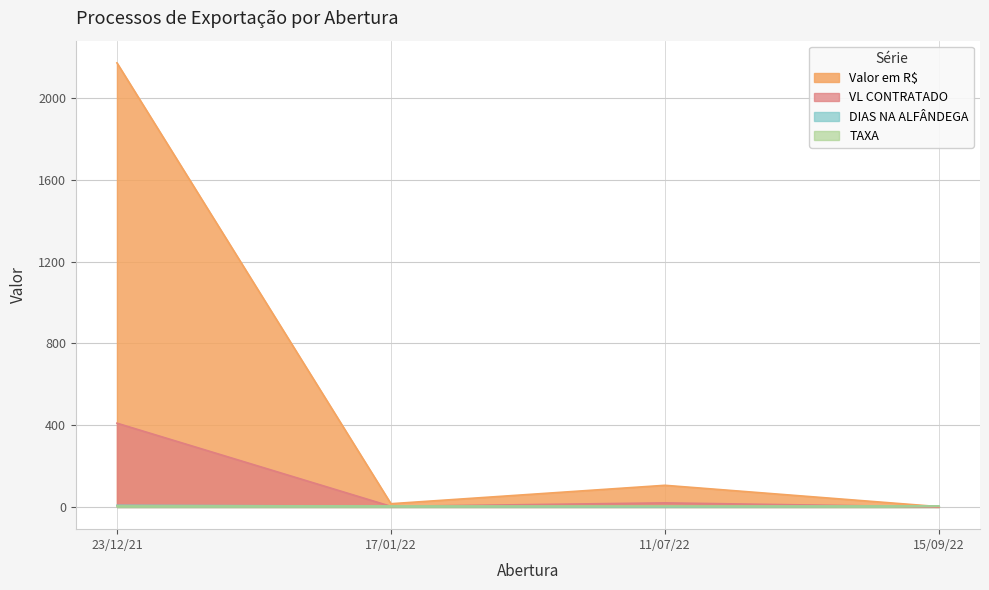

Is the value of Valor em R$ at 15/09/22 greater than the value of DIAS NA ALFÂNDEGA at 11/07/22?

No